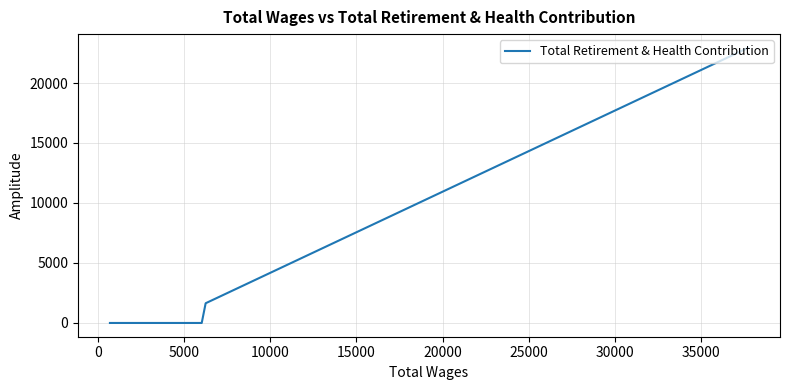

How many values are above zero?

2